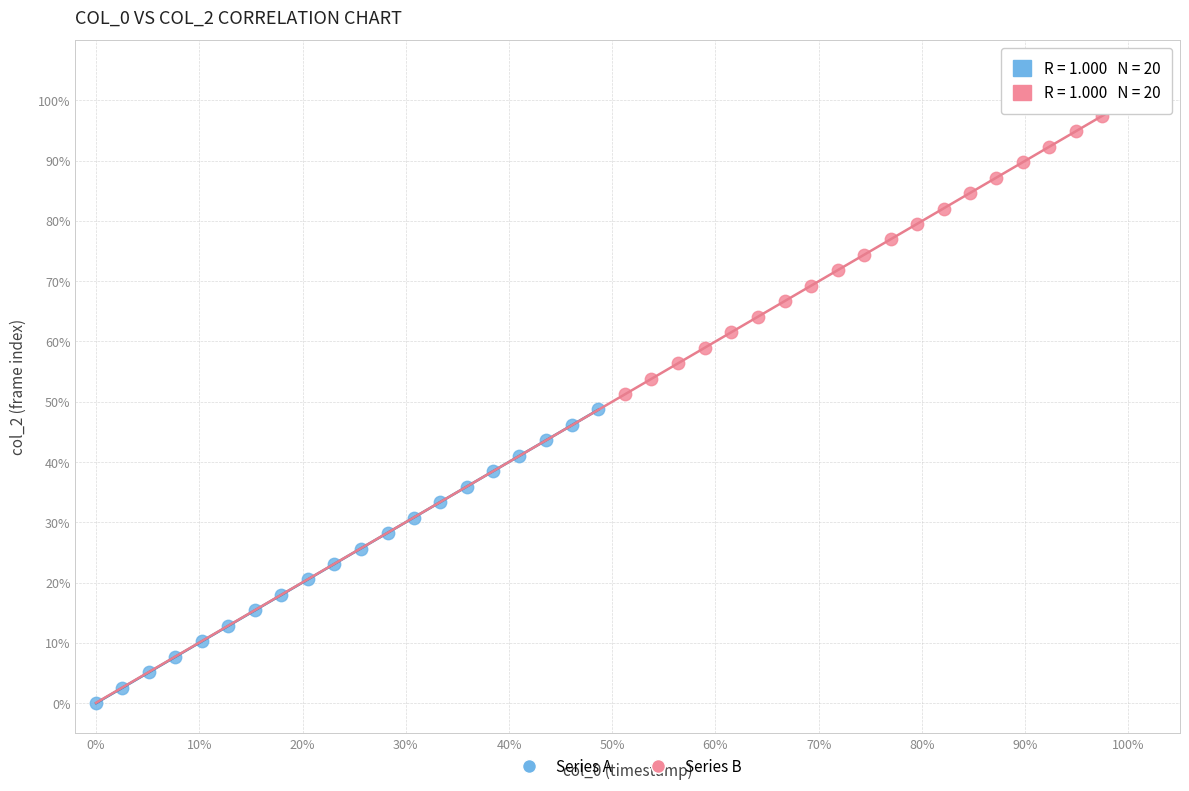

What are all the series names shown in the legend?

Series A, Series B